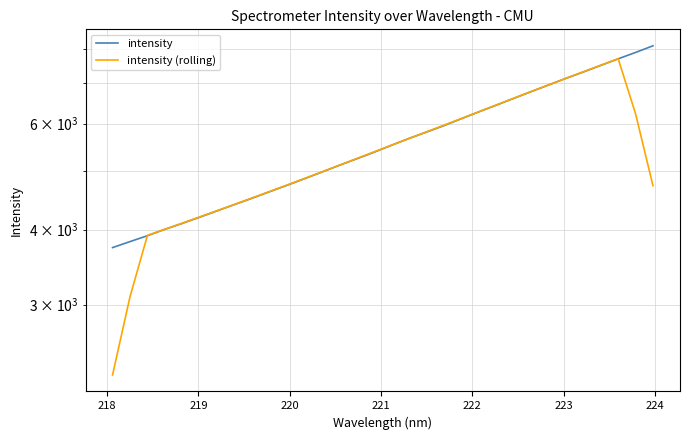

The intensity (rolling) series shows 4506.2 at 24. True or false?

False